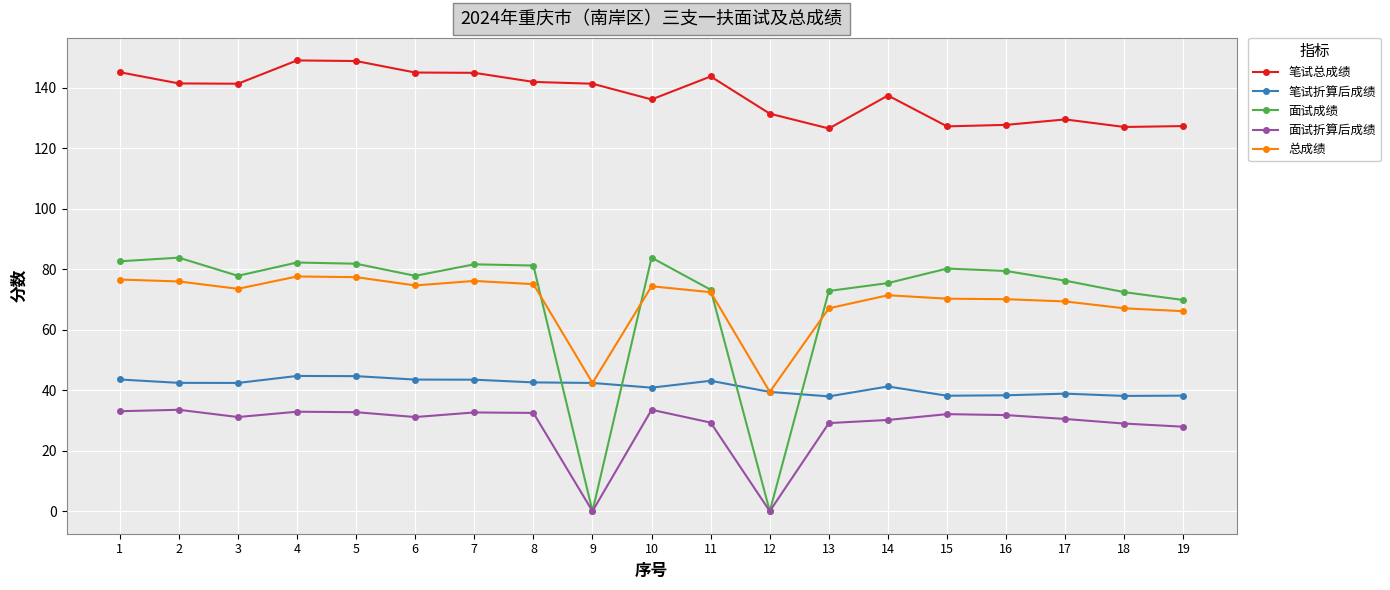

The value of 面试折算后成绩 at 11 is 29.3. True or false?

True